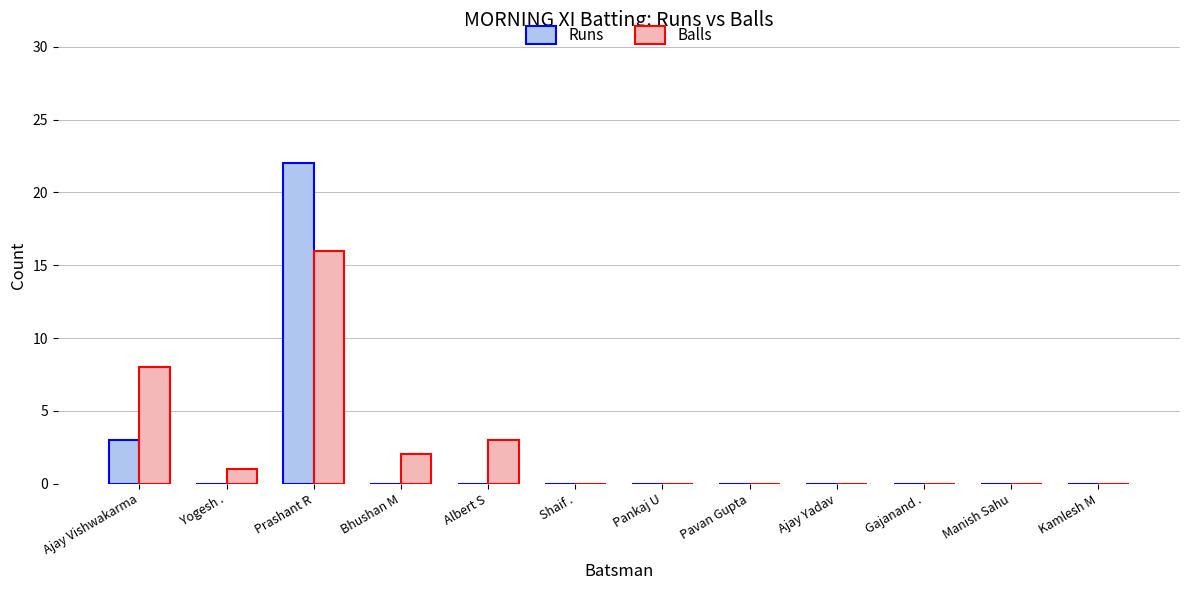

Which series changed the most between Ajay Vishwakarma and Kamlesh M?

Balls